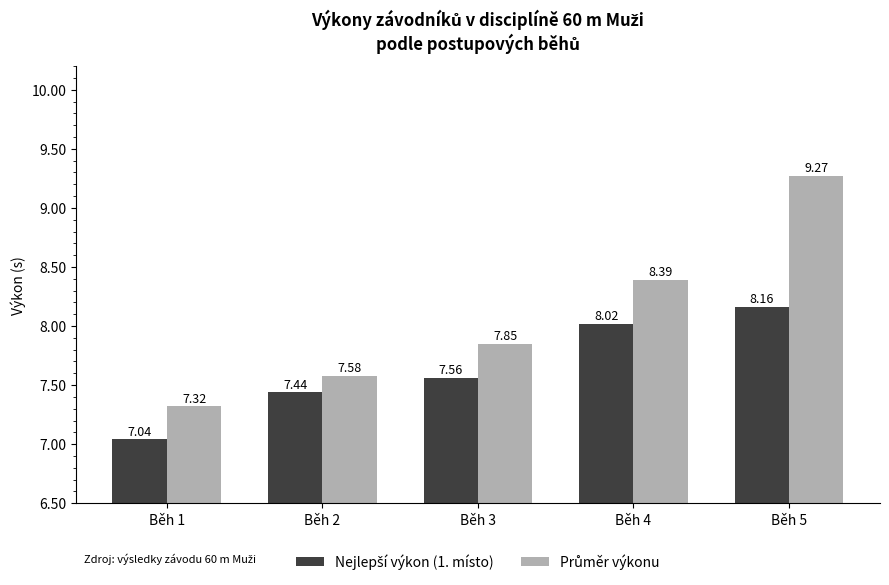

At which category is the sum across all series the highest?

Běh 5